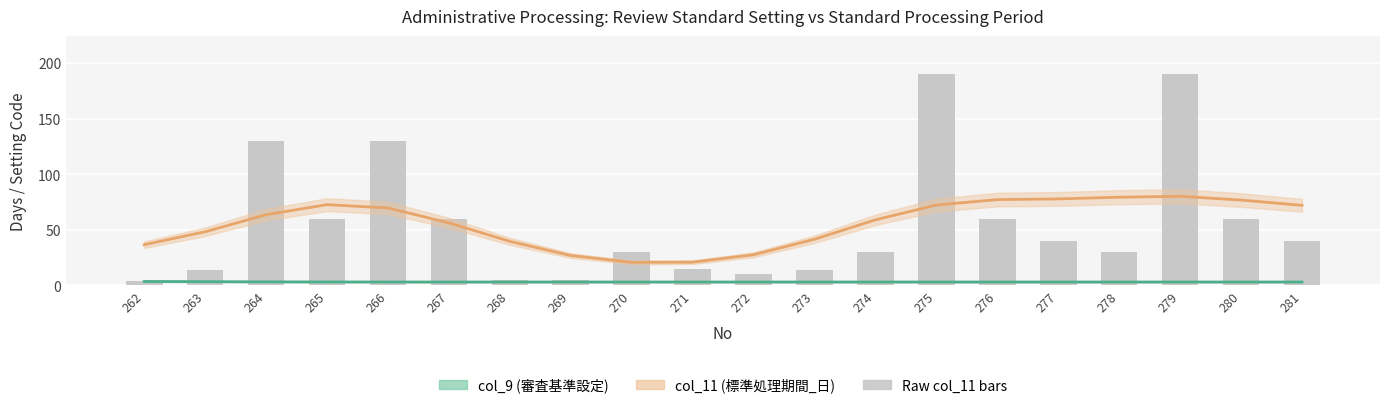

What is the change in value from 278 to 280?

+30